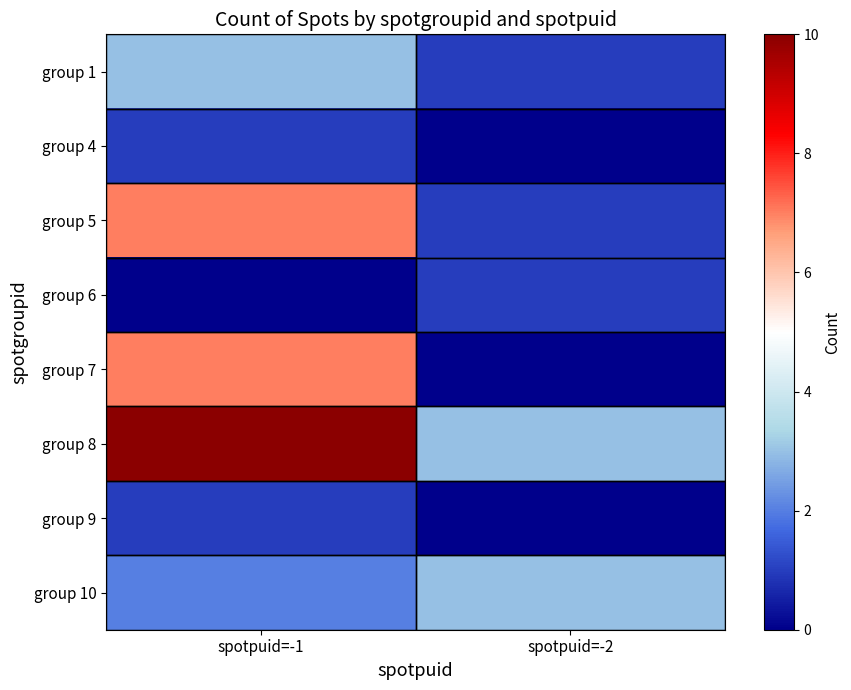

What is the spread (max minus min) of values at spotpuid=-2?

3